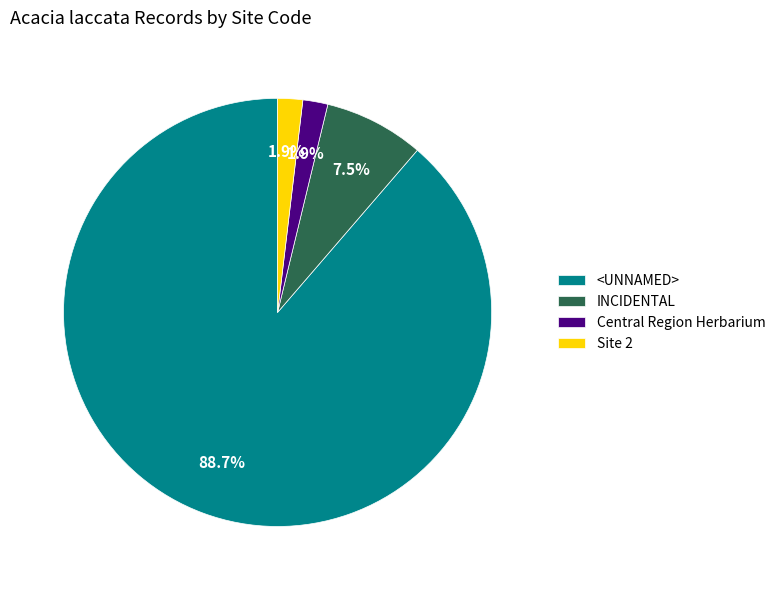

Which slice is the largest?

<UNNAMED>